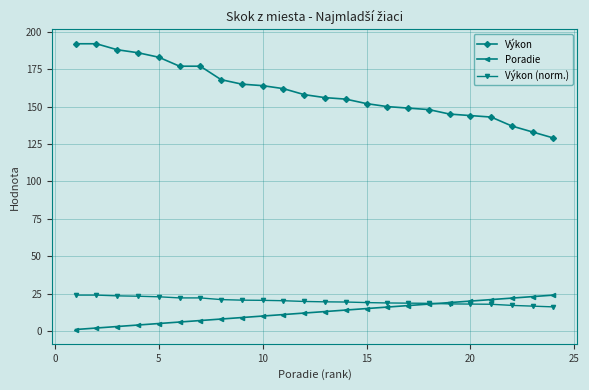

What is the value of the Poradie point at the 7th from the left?

7.0